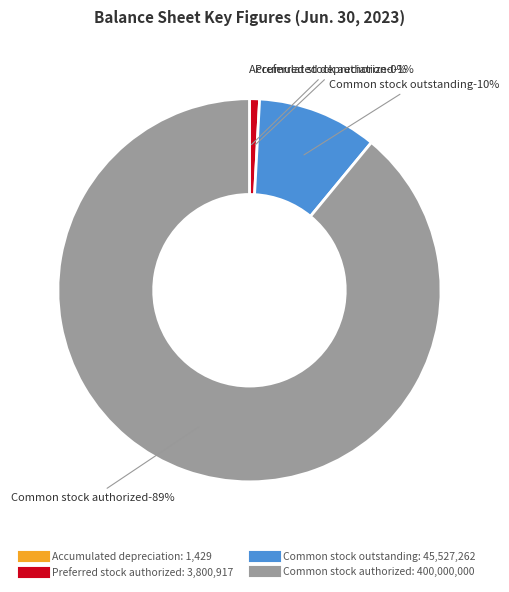

Rank the categories by value from lowest to highest.

Accumulated depreciation, Preferred stock authorized, Common stock outstanding, Common stock authorized